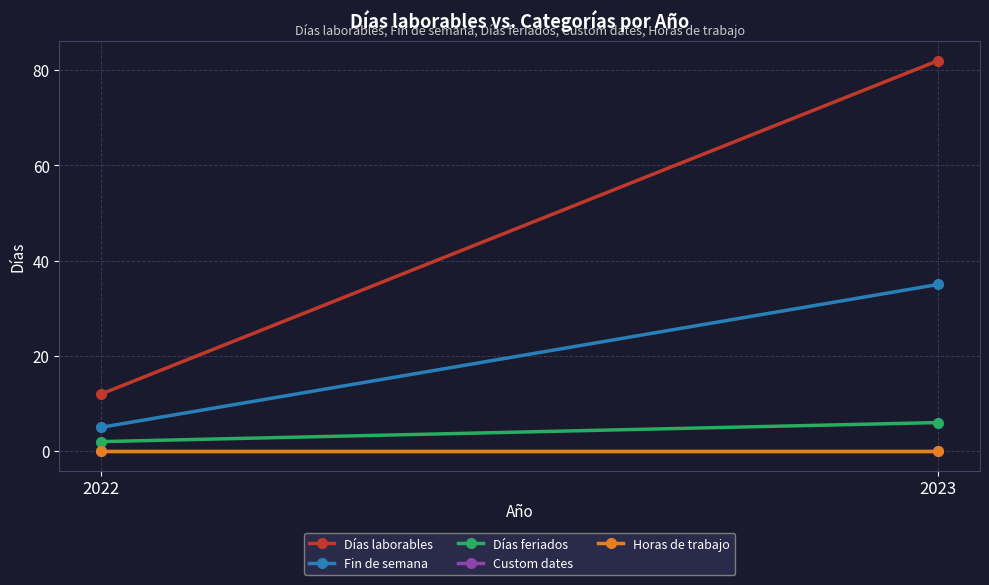

What is the value of the Fin de semana point at the 2nd from the left?

35